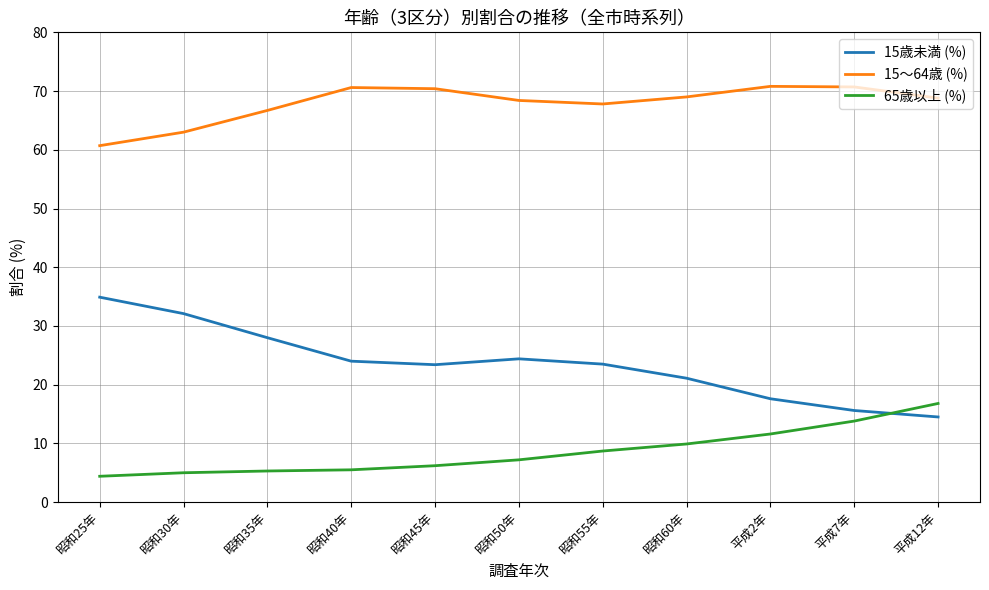

What is the total value across all series at 昭和45年?

100.0